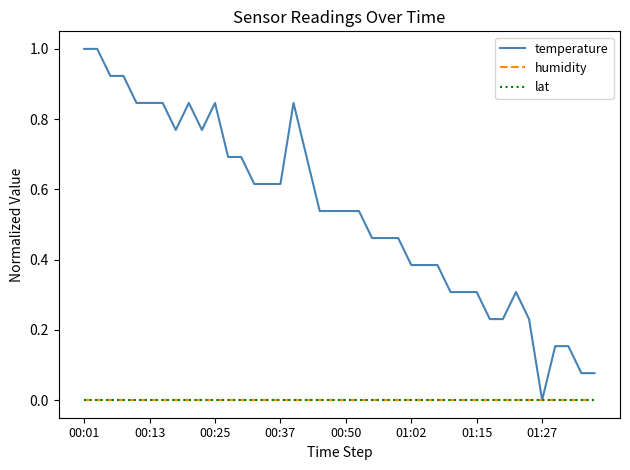

Is this an area chart (filled region under the line)?

No